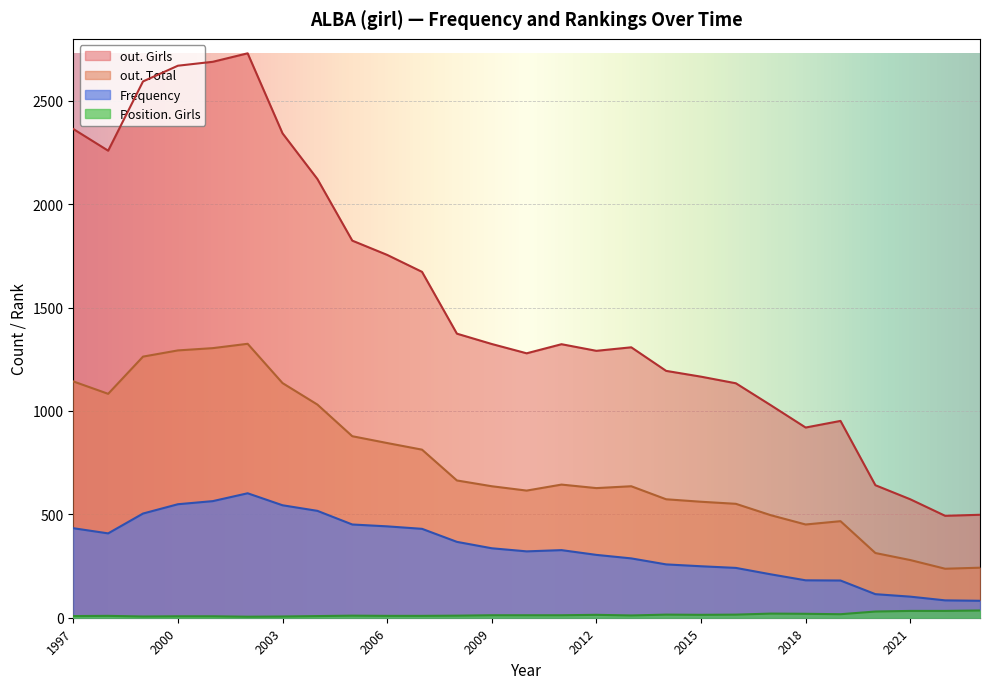

What is the minimum value for out. Girls?

493